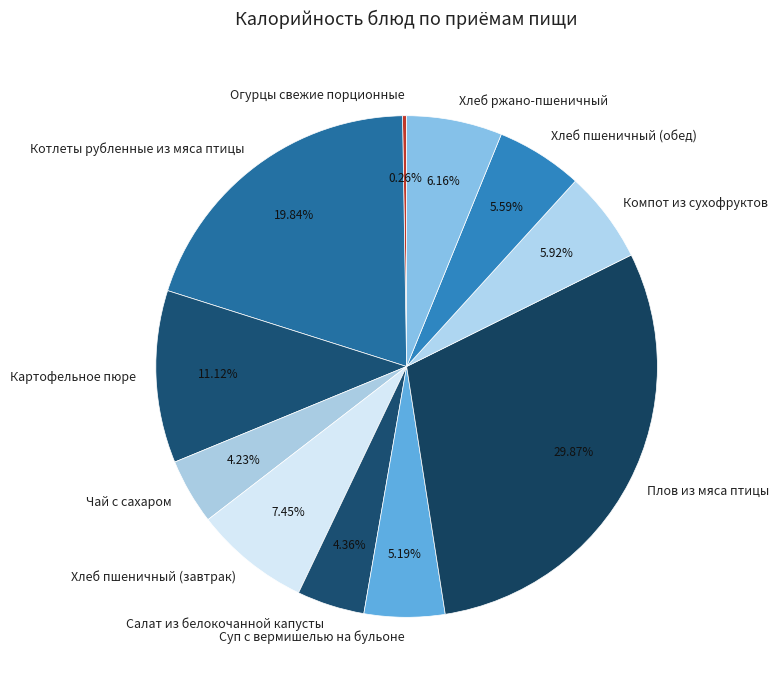

Which slice is the largest?

Плов из мяса птицы